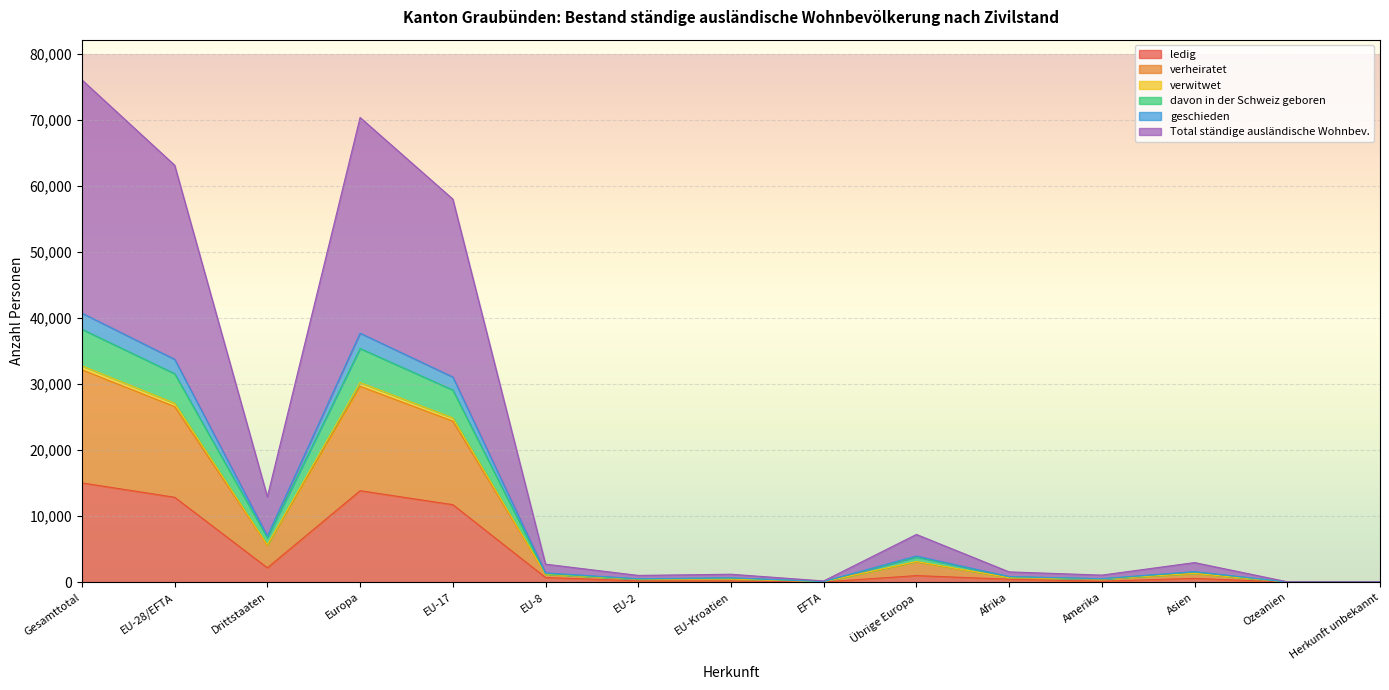

True or false: ledig and Total ständige ausländische Wohnbev. cross at least once.

False